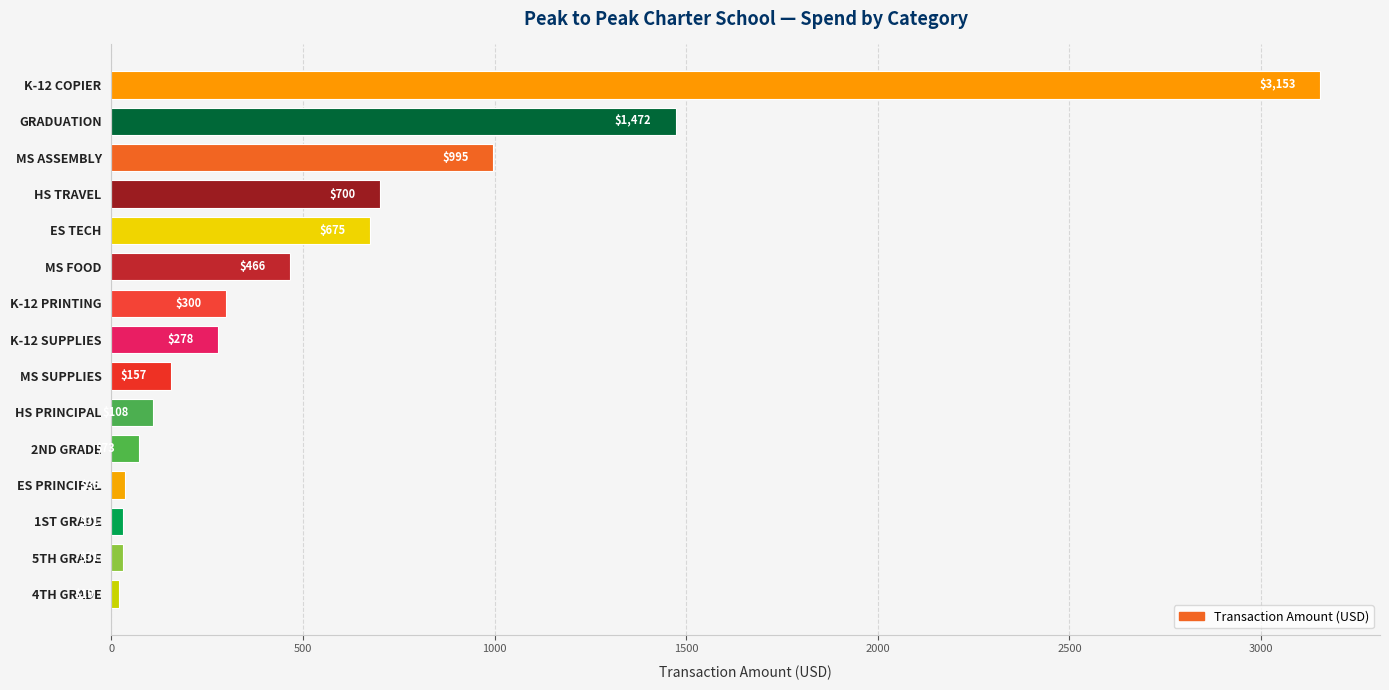

What position from the bottom is MS SUPPLIES?

7